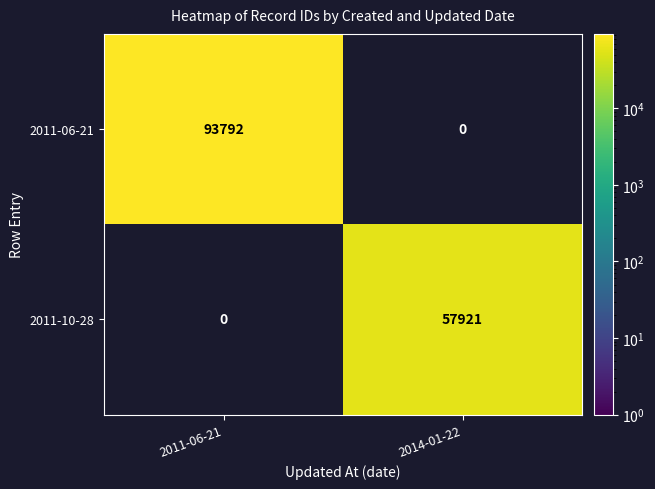

At how many categories does at least one series exceed 91413?

1